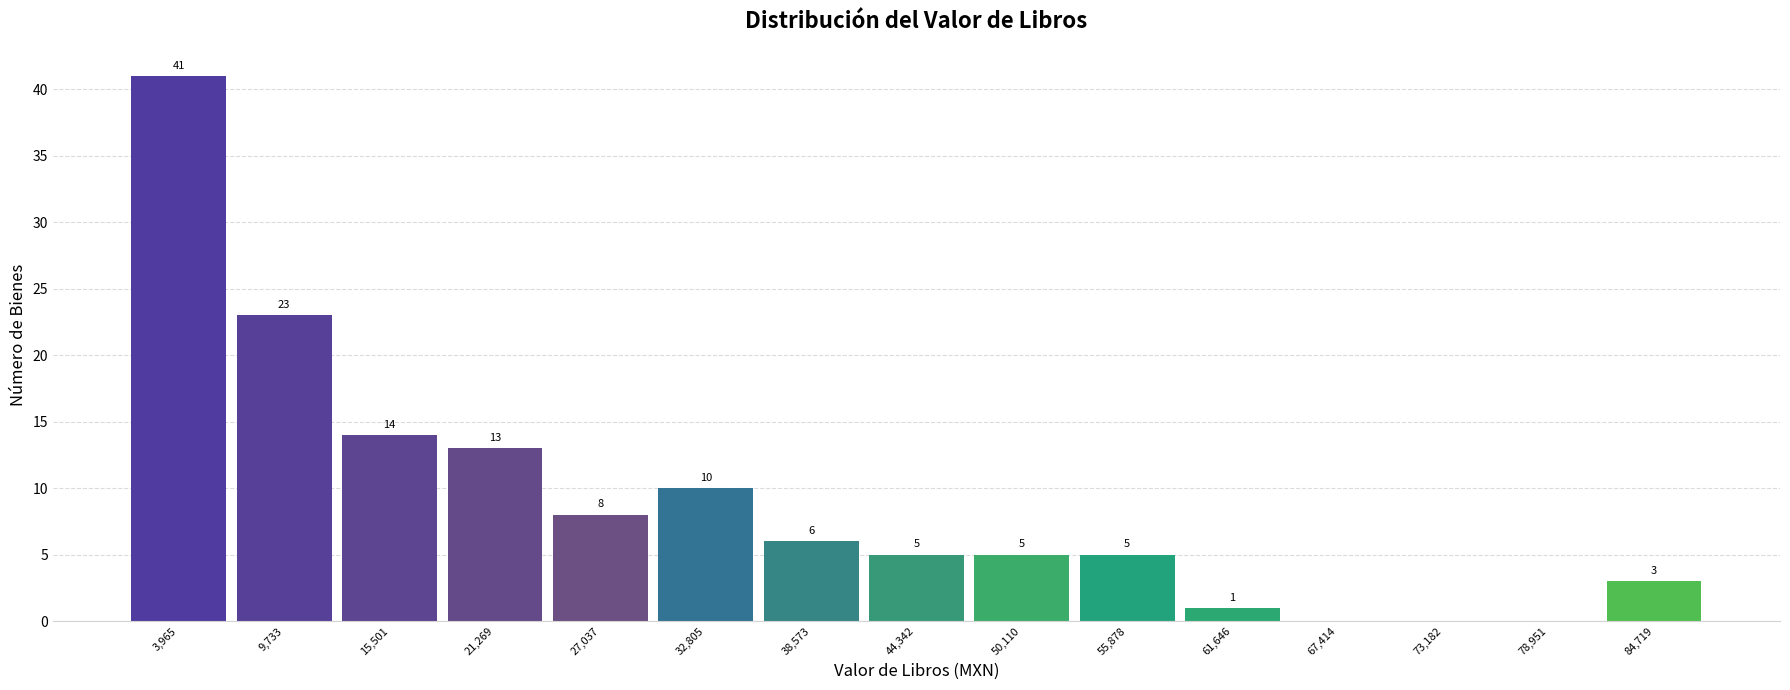

Reading left to right, transcribe all the data shown in this chart.

3,965=41	9,733=23	15,501=14	21,269=13	27,037=8	32,805=10	38,573=6	44,342=5	50,110=5	55,878=5	61,646=1	67,414=0	73,182=0	78,951=0	84,719=3